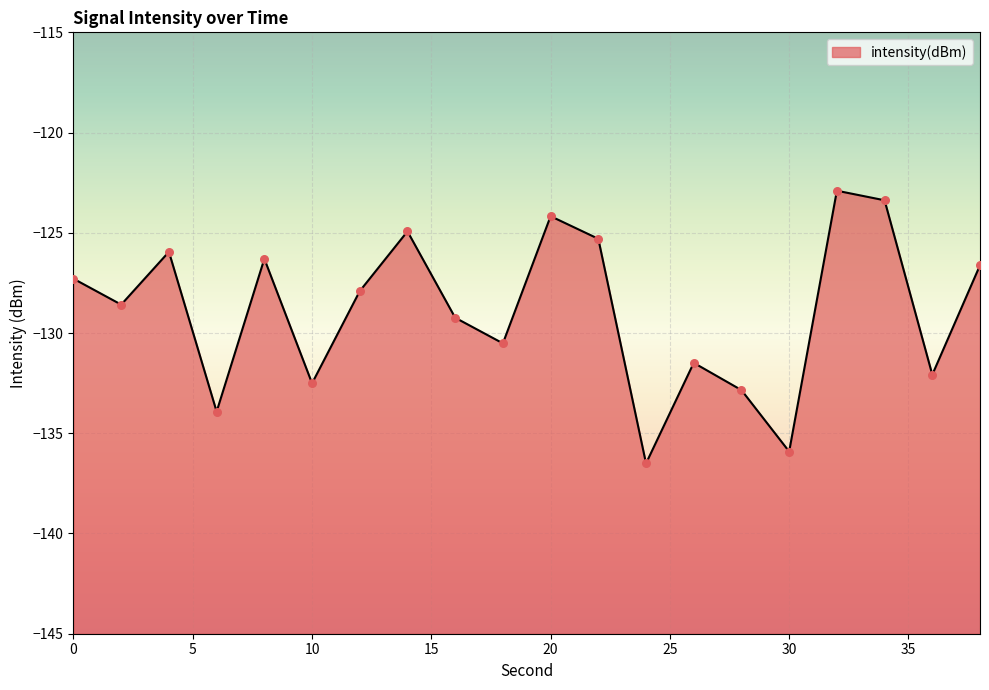

Between 0 and 32, which is larger?

32